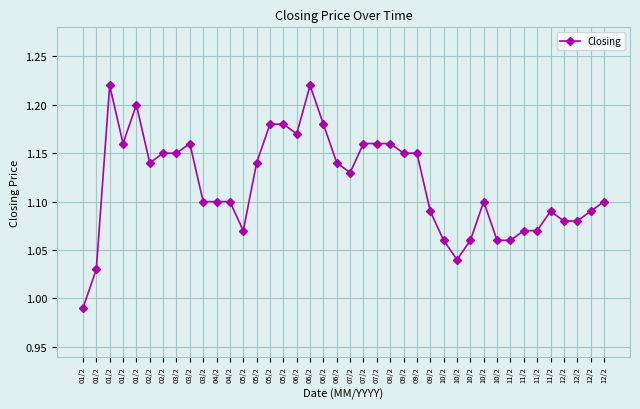

Which label corresponds to the smallest value in the chart?

01/2